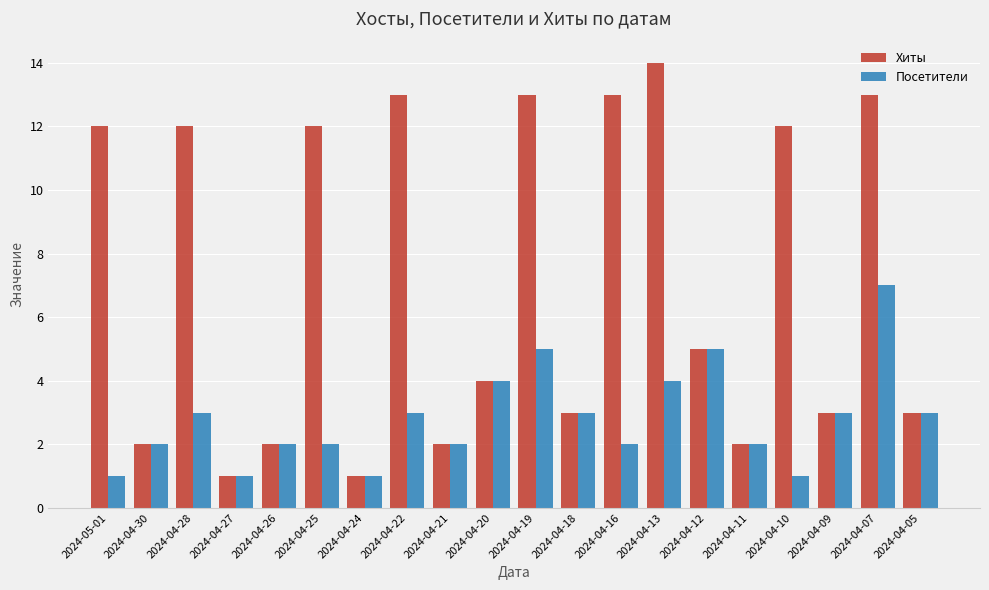

Is it true that Посетители equals 2 at 2024-04-21?

True